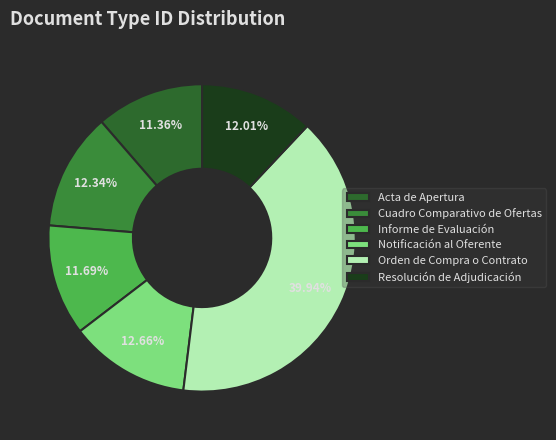

To the nearest percent, what is the combined percentage of Resolución de Adjudicación and Cuadro Comparativo de Ofertas?

24%